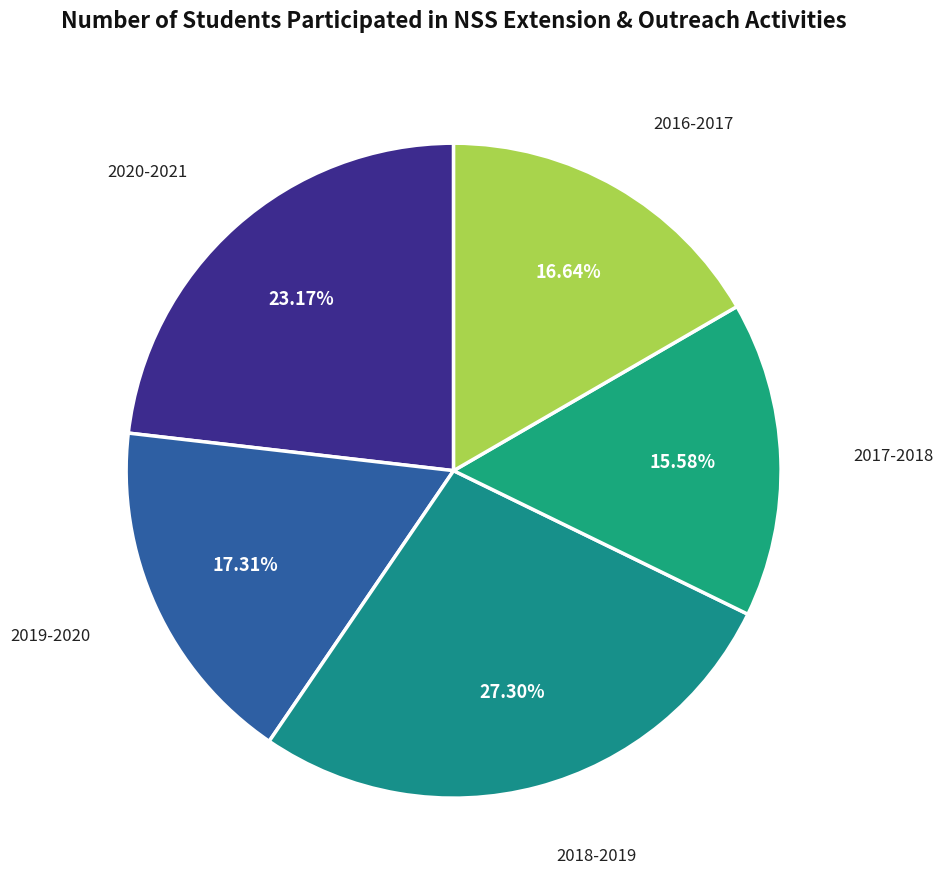

Rank the categories by value from highest to lowest.

2018-2019, 2020-2021, 2019-2020, 2016-2017, 2017-2018